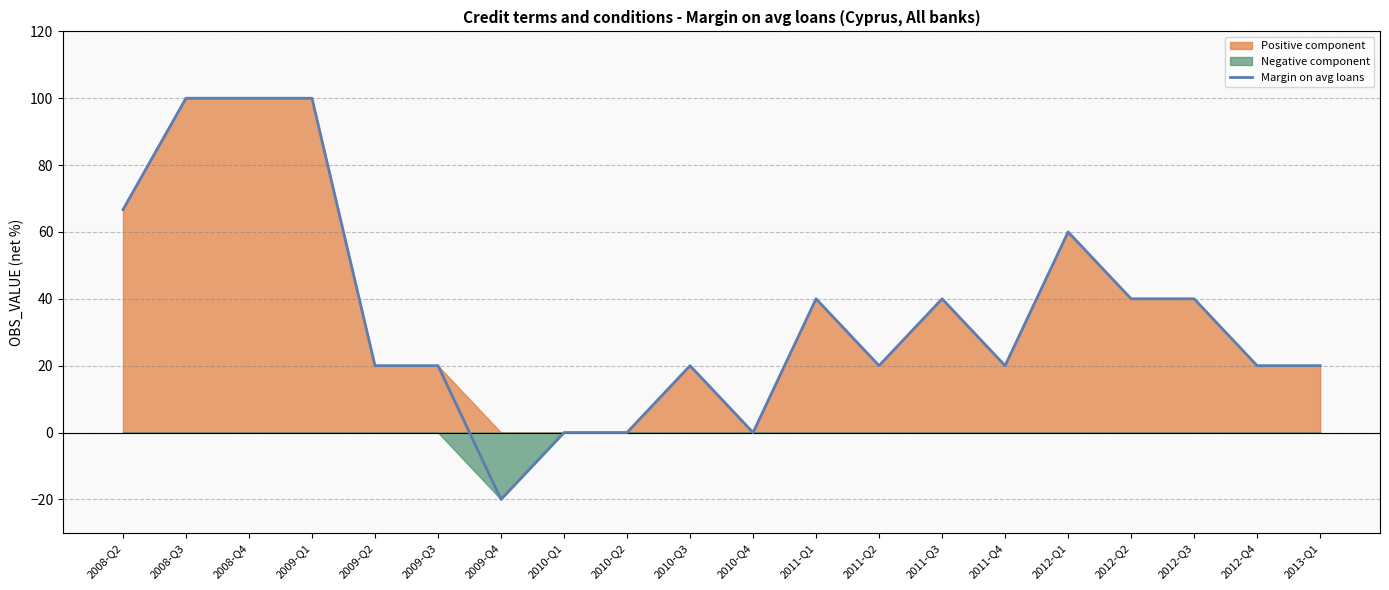

The value of Margin on avg loans at 2009-Q2 is 10.7. True or false?

False